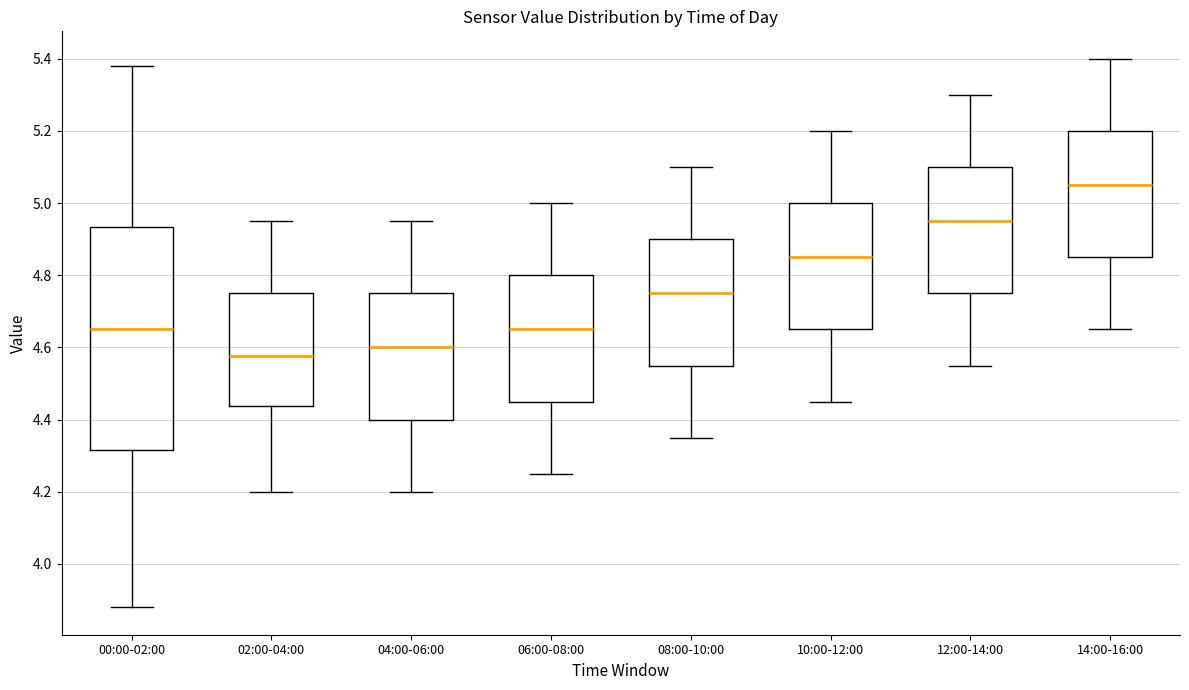

Which box has the lowest median line?

02:00-04:00